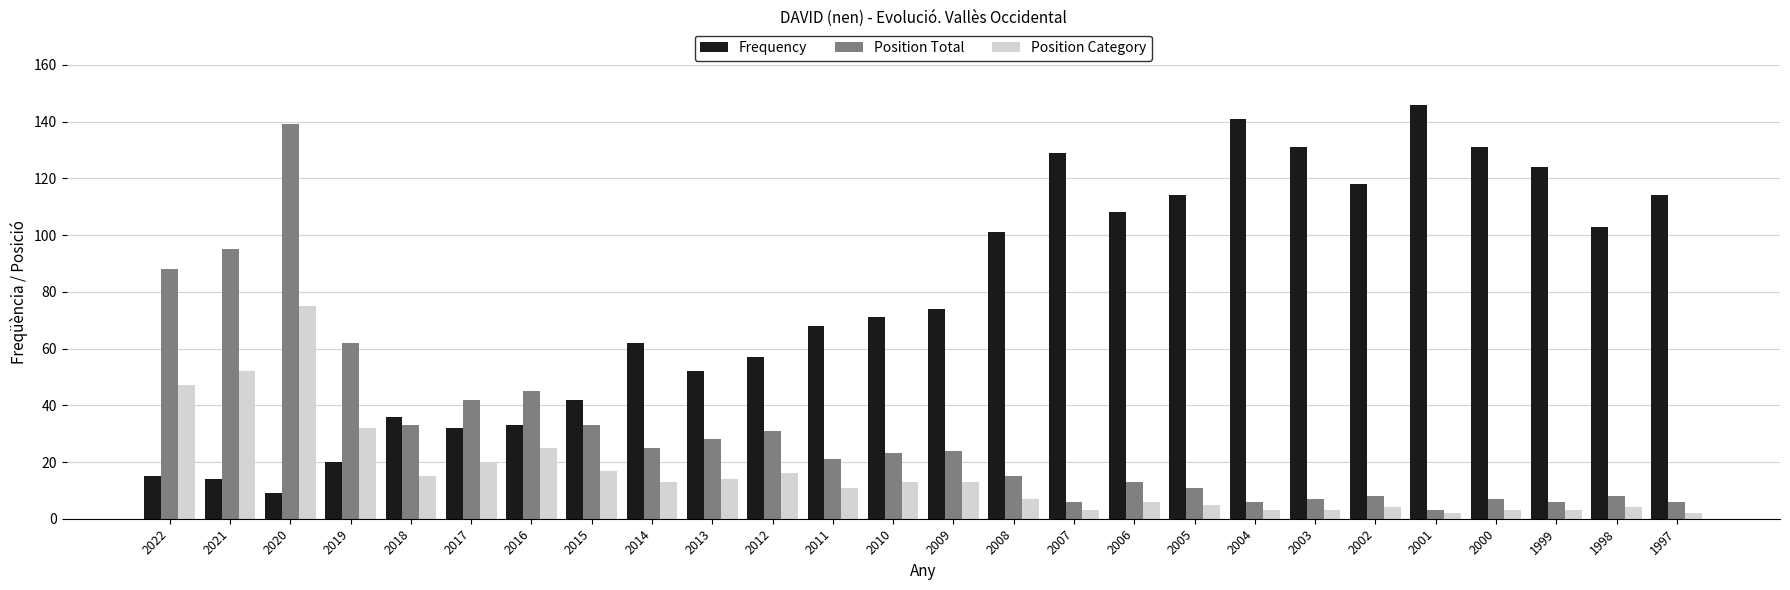

What is the spread (max minus min) of values at 1998?

99